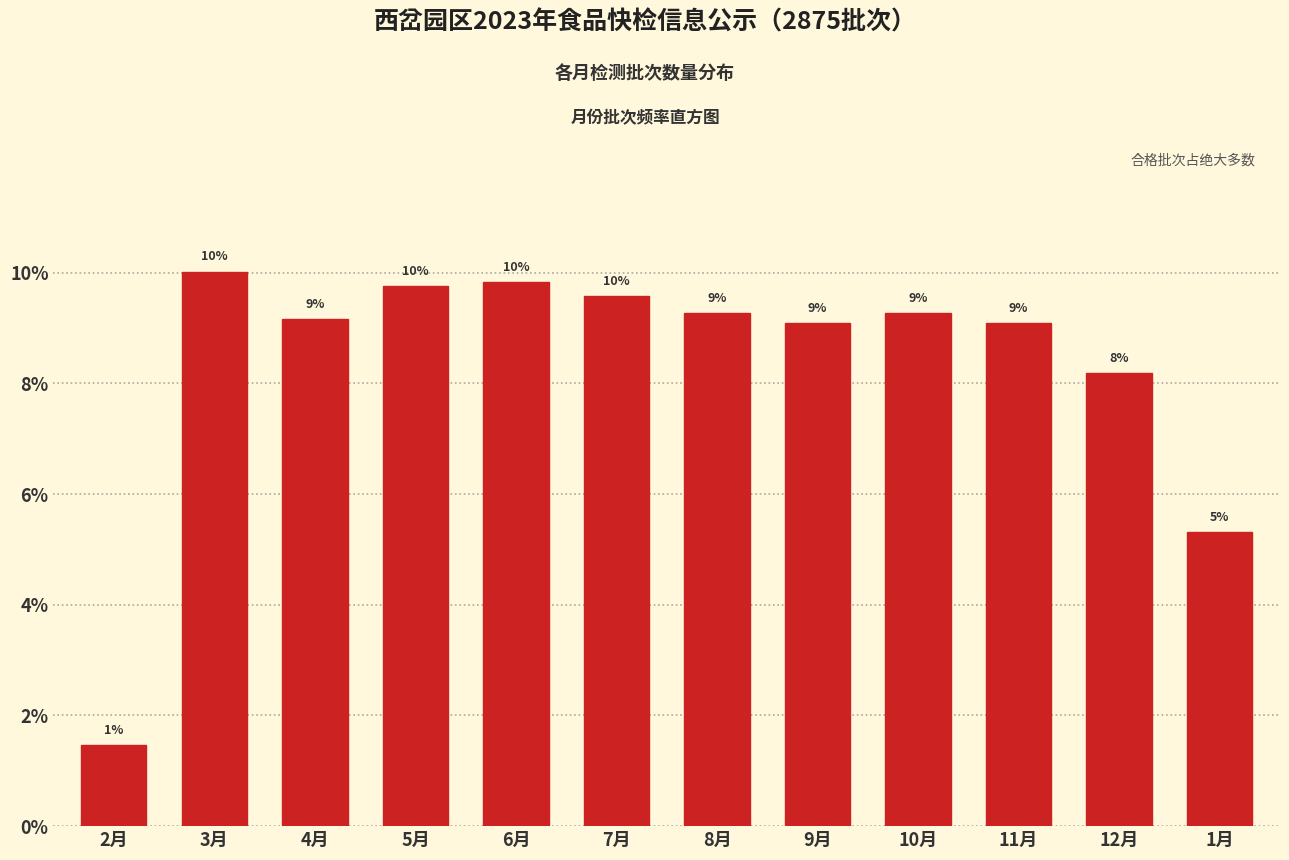

Are the bars horizontal?

No